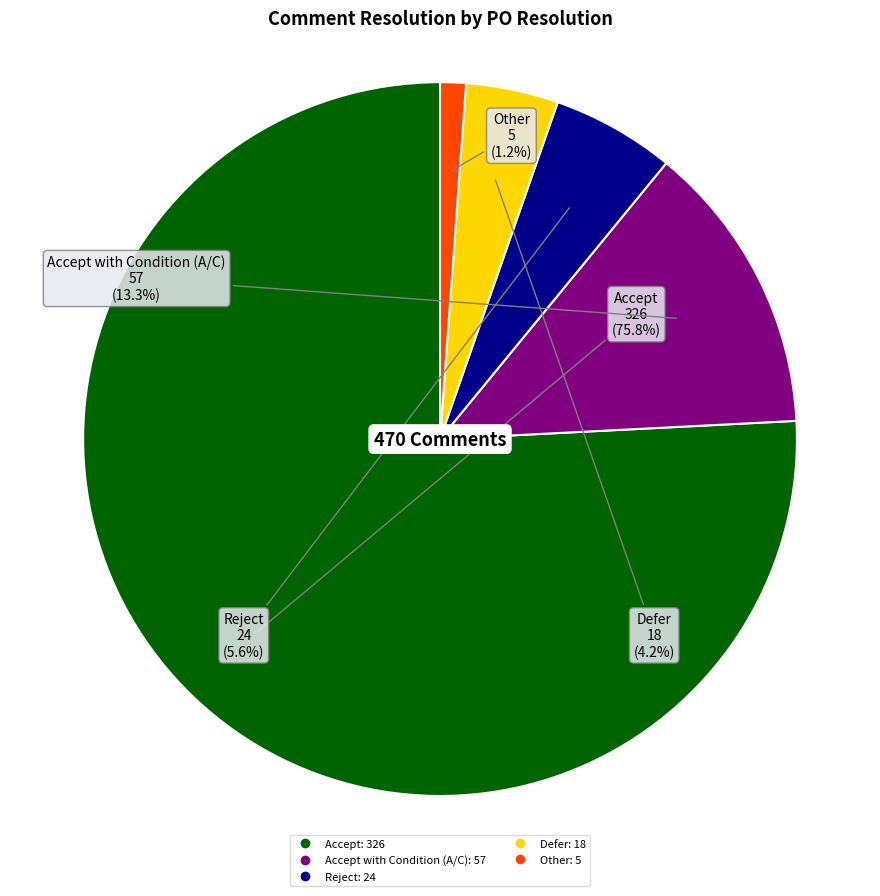

Does any single category account for the majority?

Yes